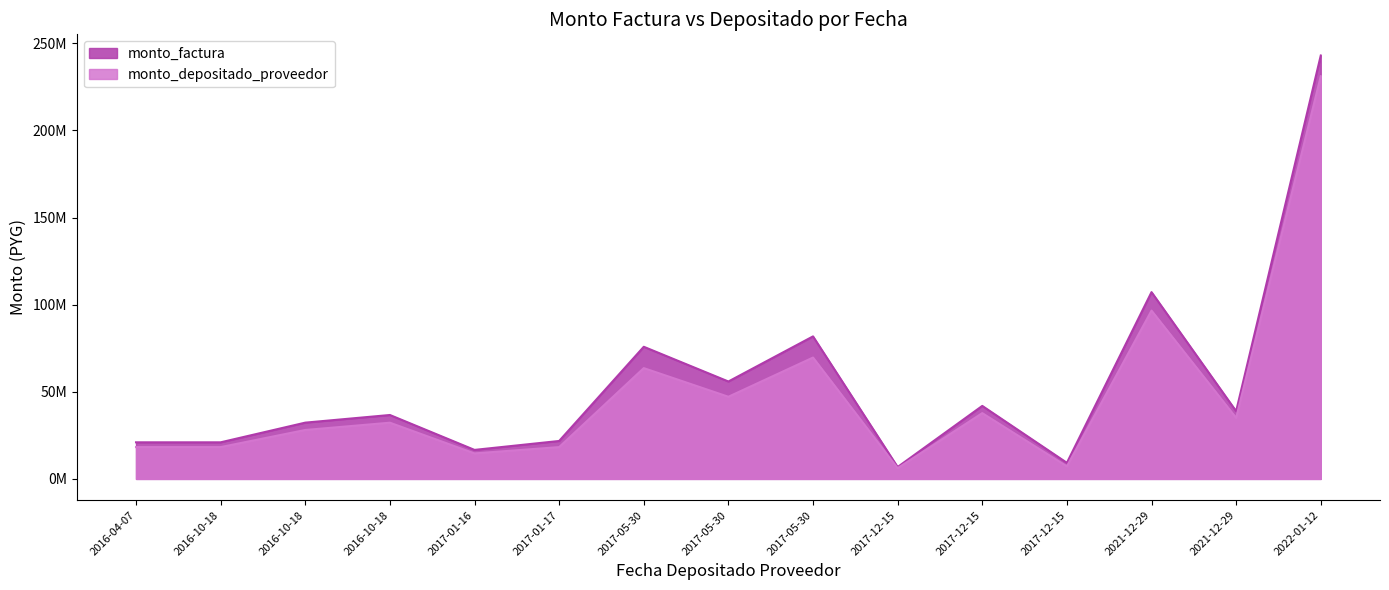

Does the chart display data point markers on the line(s)?

No